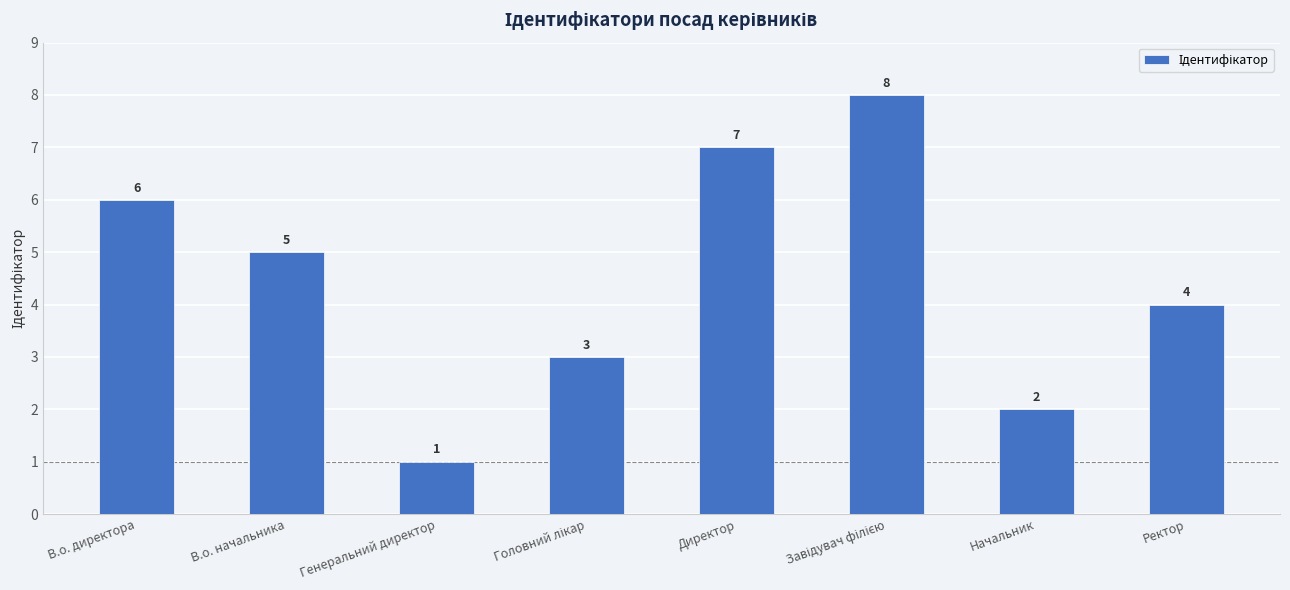

At which label does the data first exceed 5?

В.о. директора